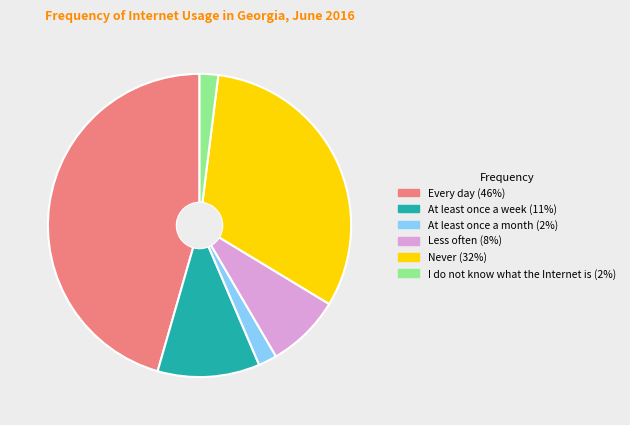

Is there any slice that represents more than half of the pie?

No